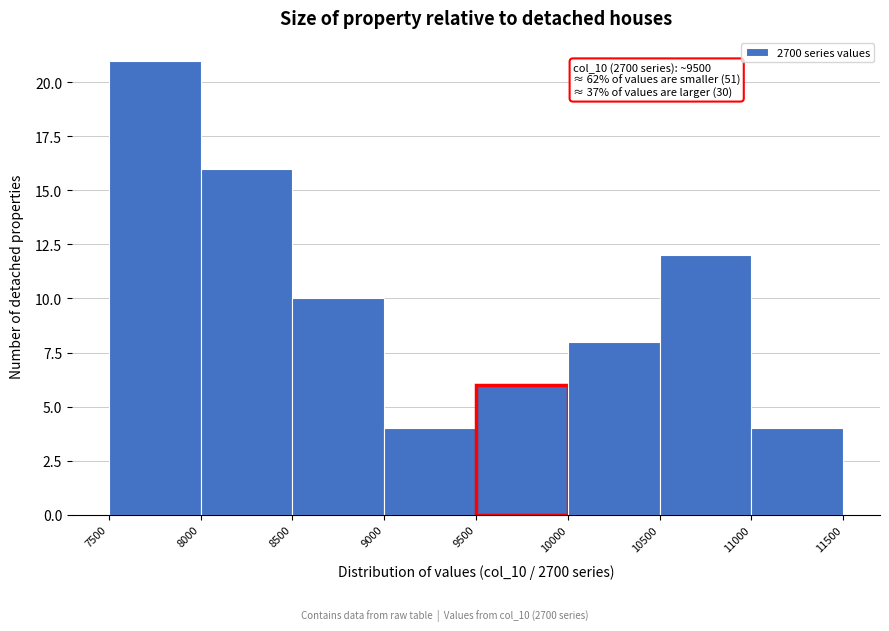

Over which range of the x-axis is the bar tallest?

7500 to 8000